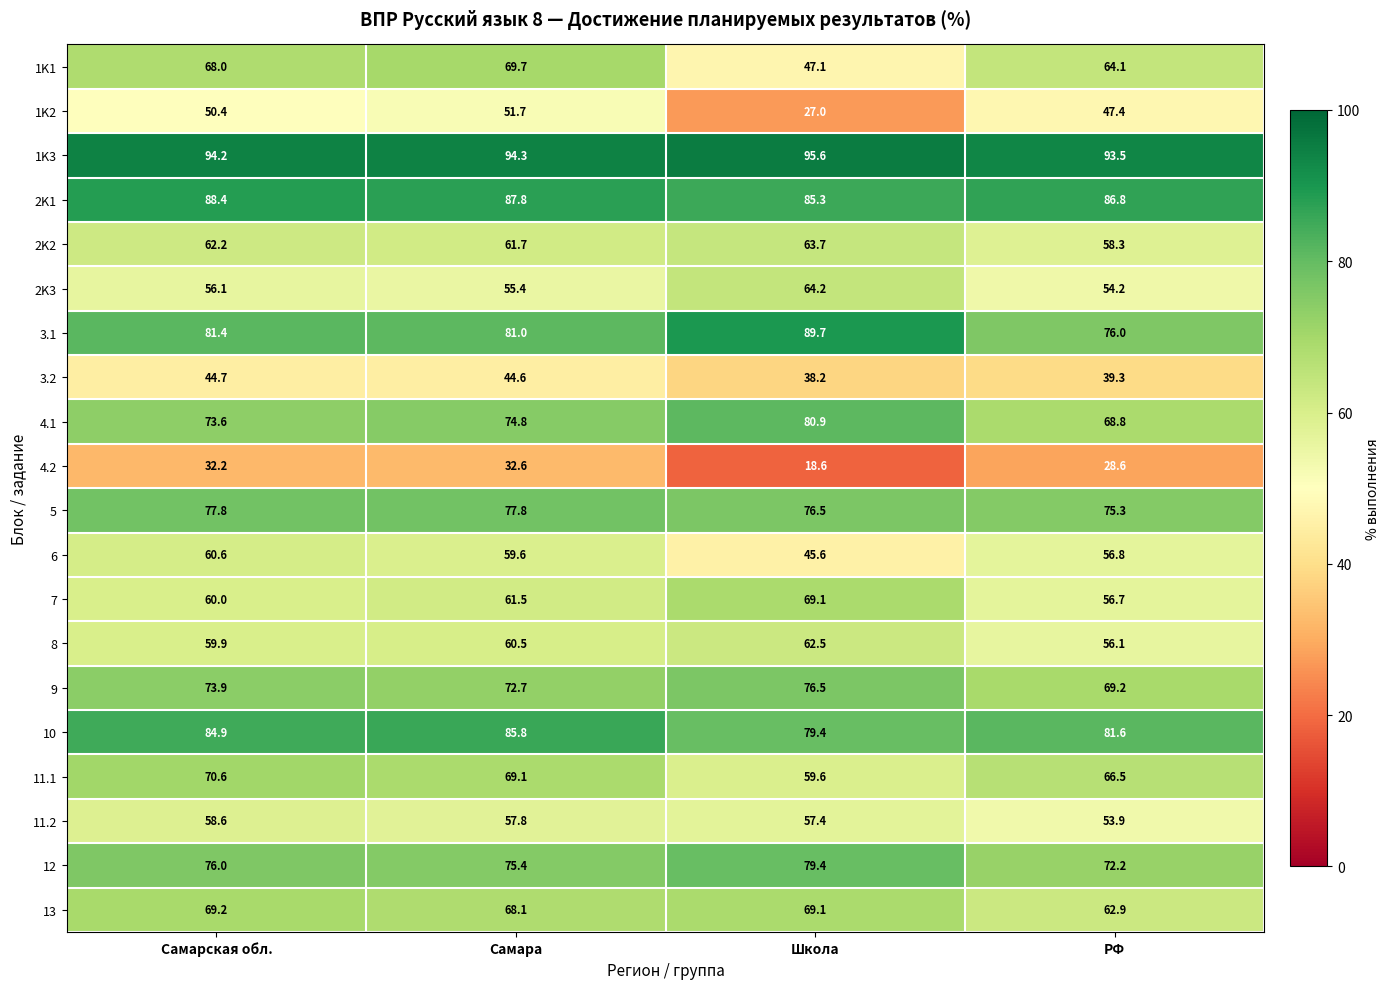

The 11.2 series shows 83.3 at Школа. True or false?

False